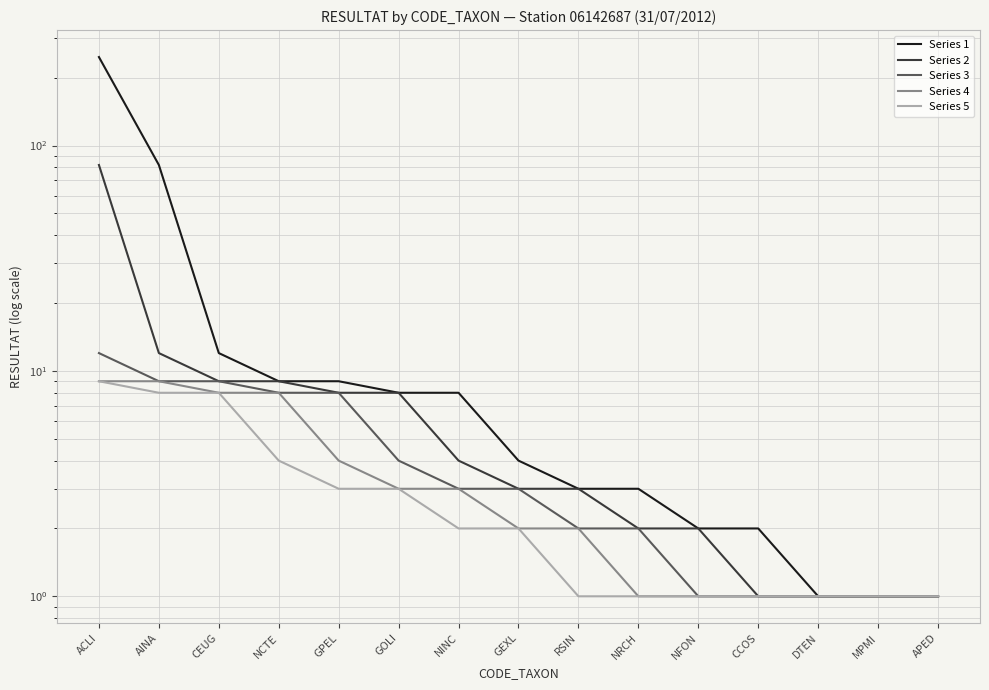

What is the value of the Series 3 point at the 12th from the left?

1